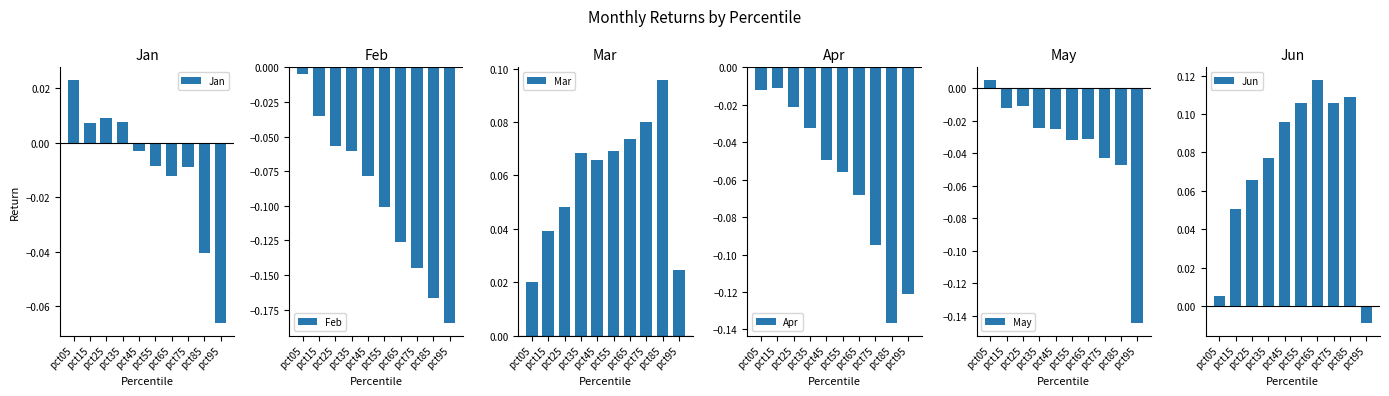

Rank the categories by Mar value from highest to lowest.

pct85, pct75, pct65, pct55, pct35, pct45, pct25, pct15, pct95, pct05